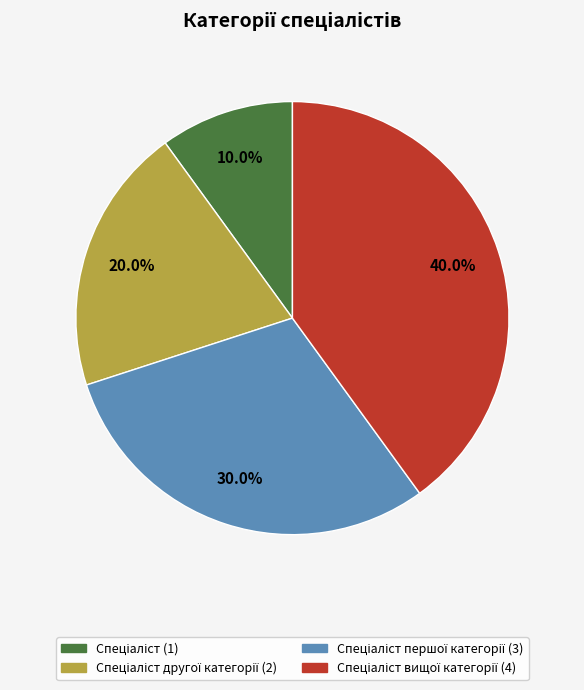

Is there a majority slice in this chart?

No